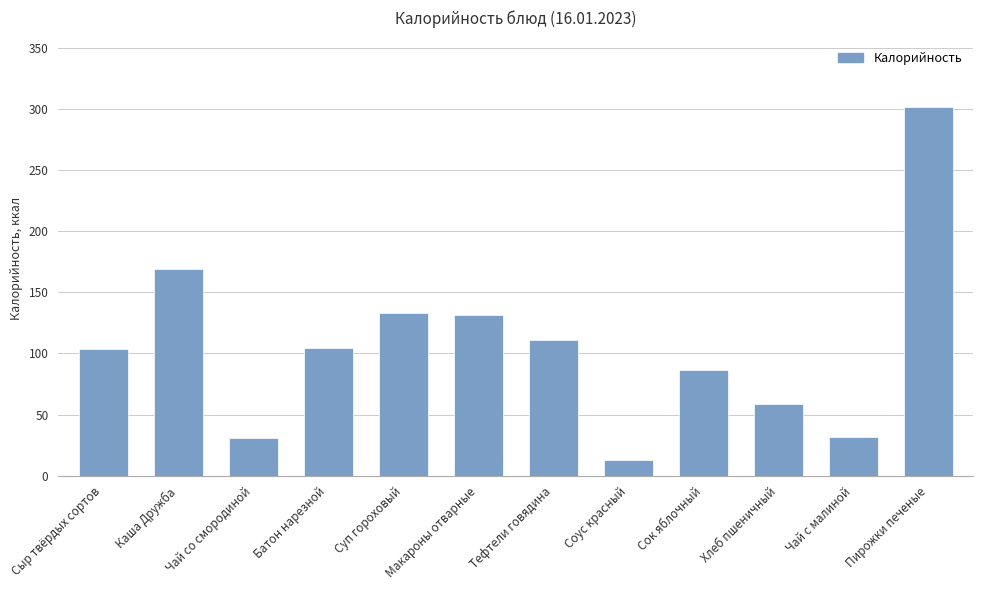

At which category does the chart reach its peak across all series?

Пирожки печеные